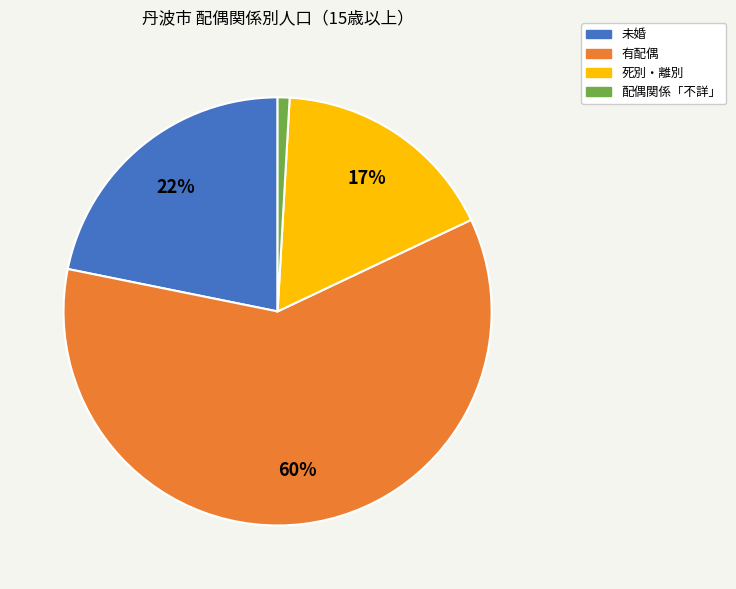

Do 配偶関係「不詳」 and 未婚 together represent more than half of the pie?

No